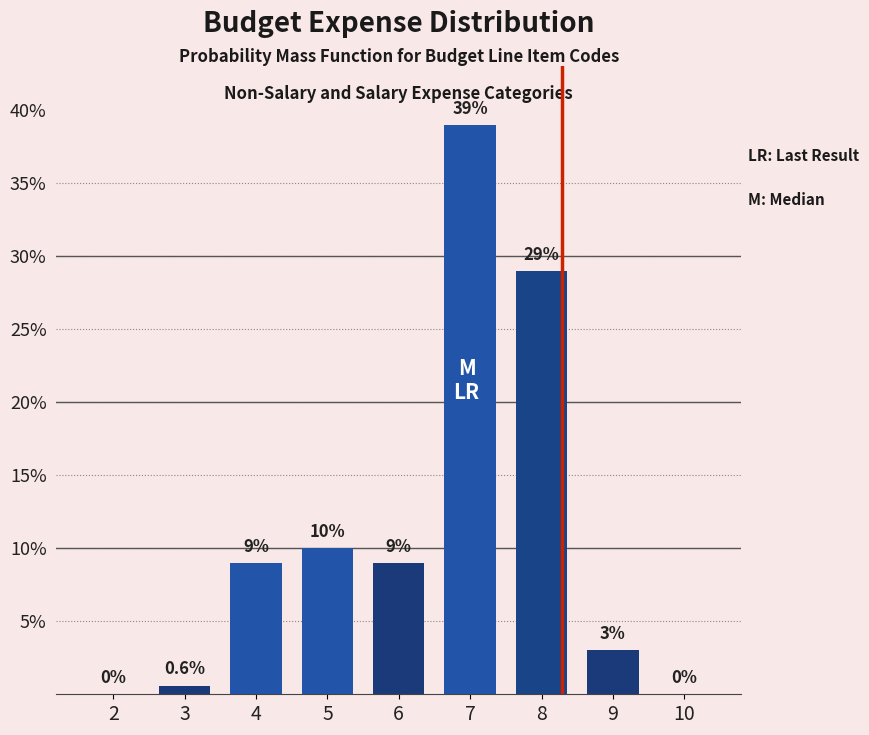

Reading left to right, what are all the values shown in this chart?

2=0.0	3=0.6	4=9.0	5=10.0	6=9.0	7=39.0	8=29.0	9=3.0	10=0.0